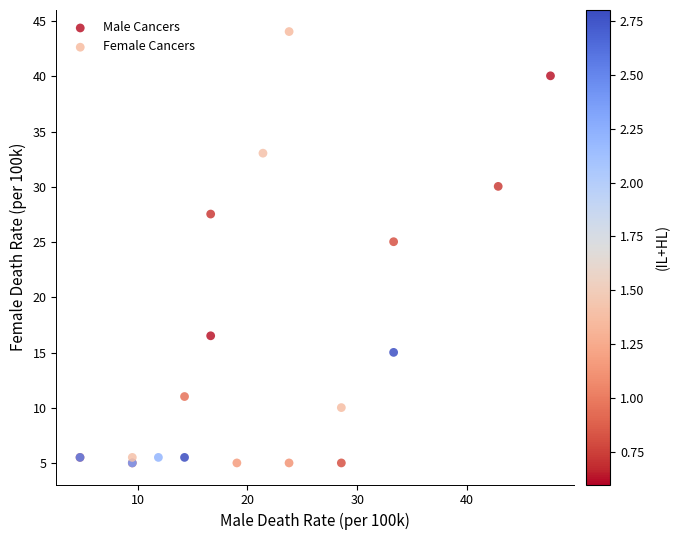

Which series has the largest Y range (max minus min)?

Female Cancers